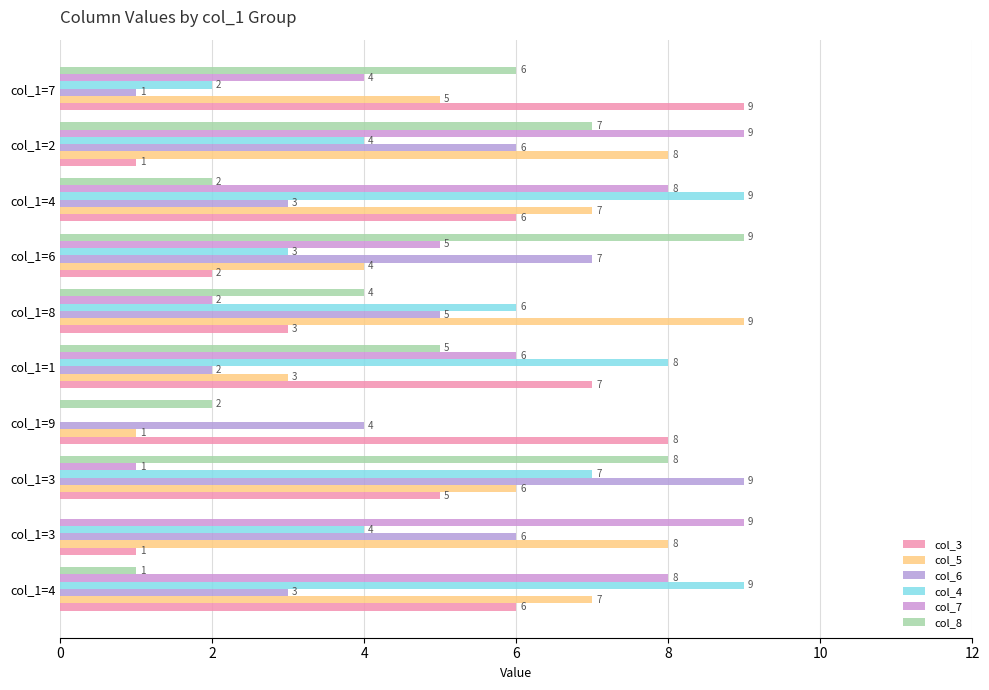

Count the number of categories in the chart.

10